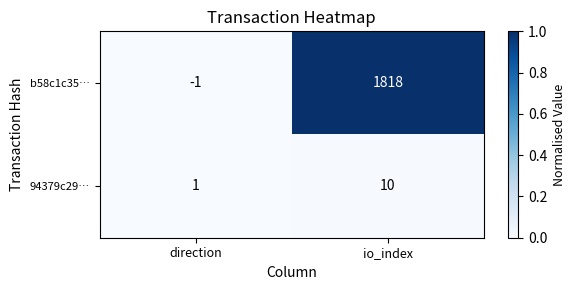

At which category is the sum across all series the highest?

io_index